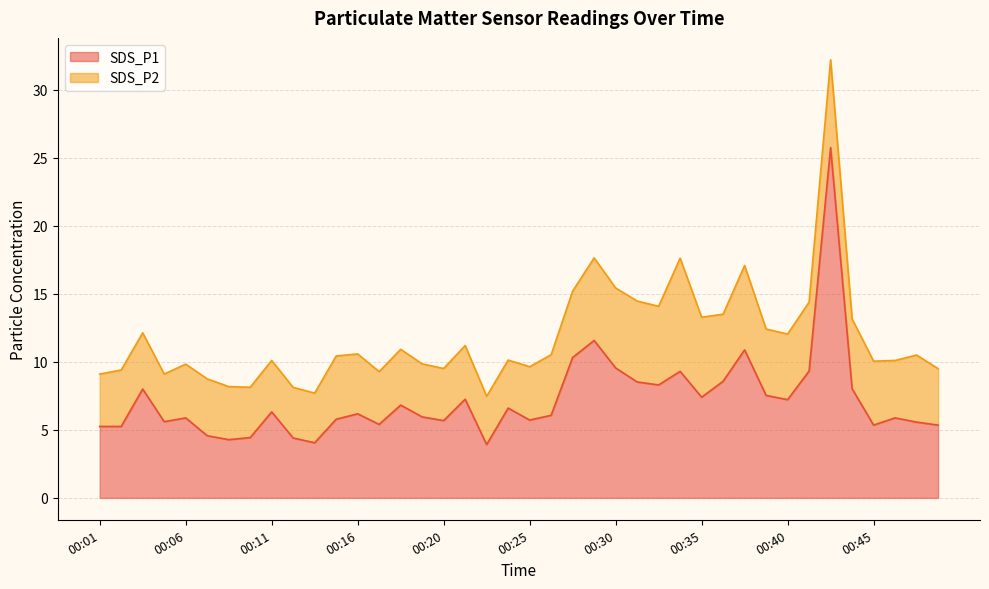

At which category does the chart reach its peak across all series?

00:43